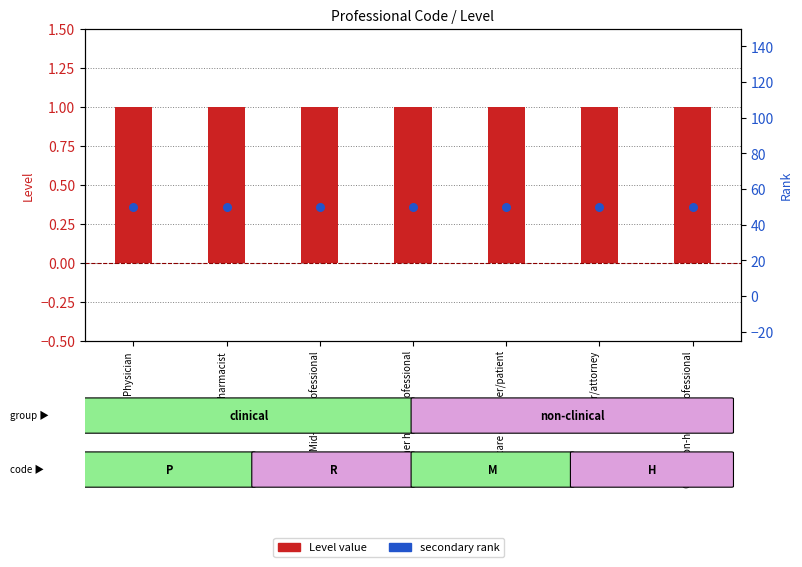

At how many categories does at least one series exceed 21?

7